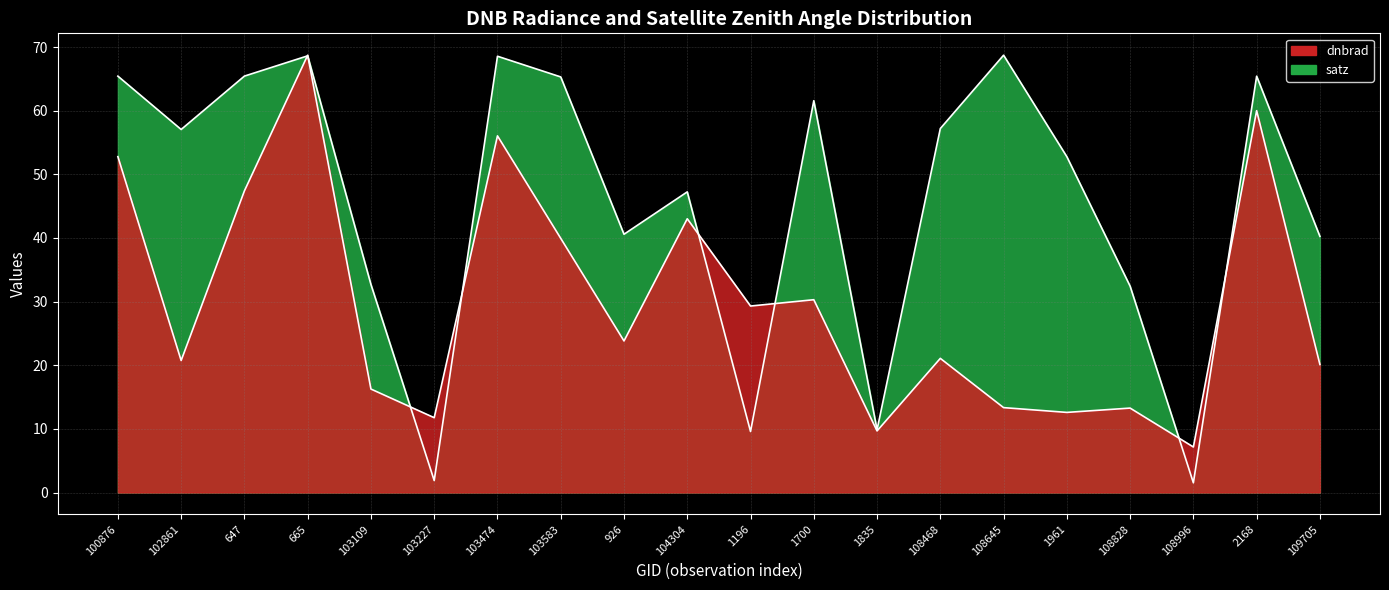

True or false: dnbrad has a value of 60.0 at 2168.

True